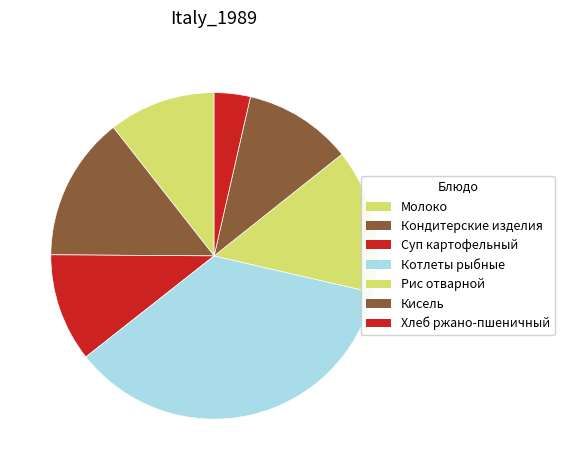

Does any single category account for the majority?

No